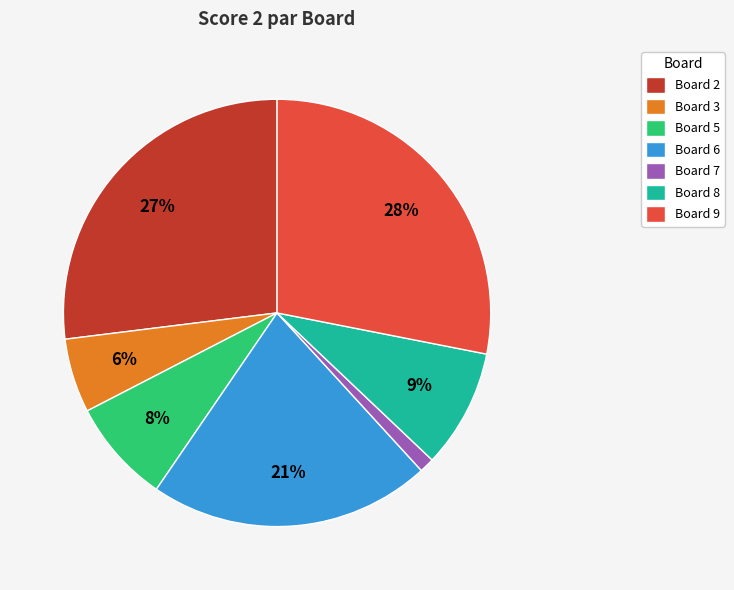

Which slice is the largest?

Board 9